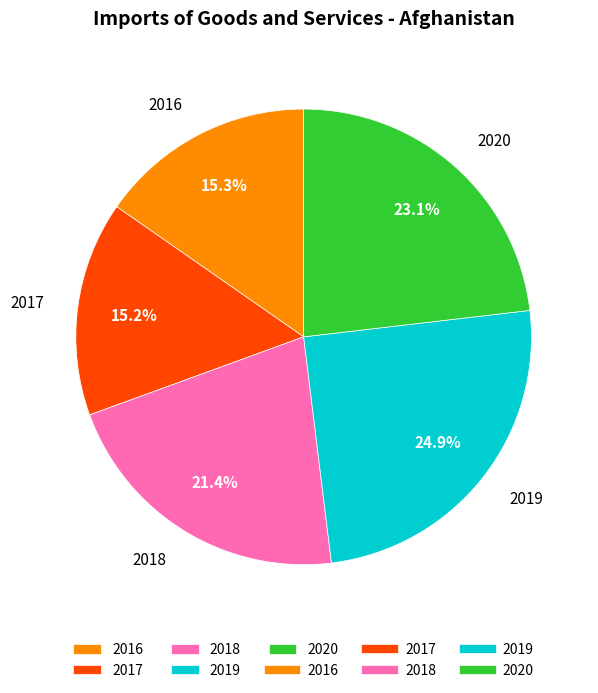

Is it true that 2017 is 15% of the pie?

True